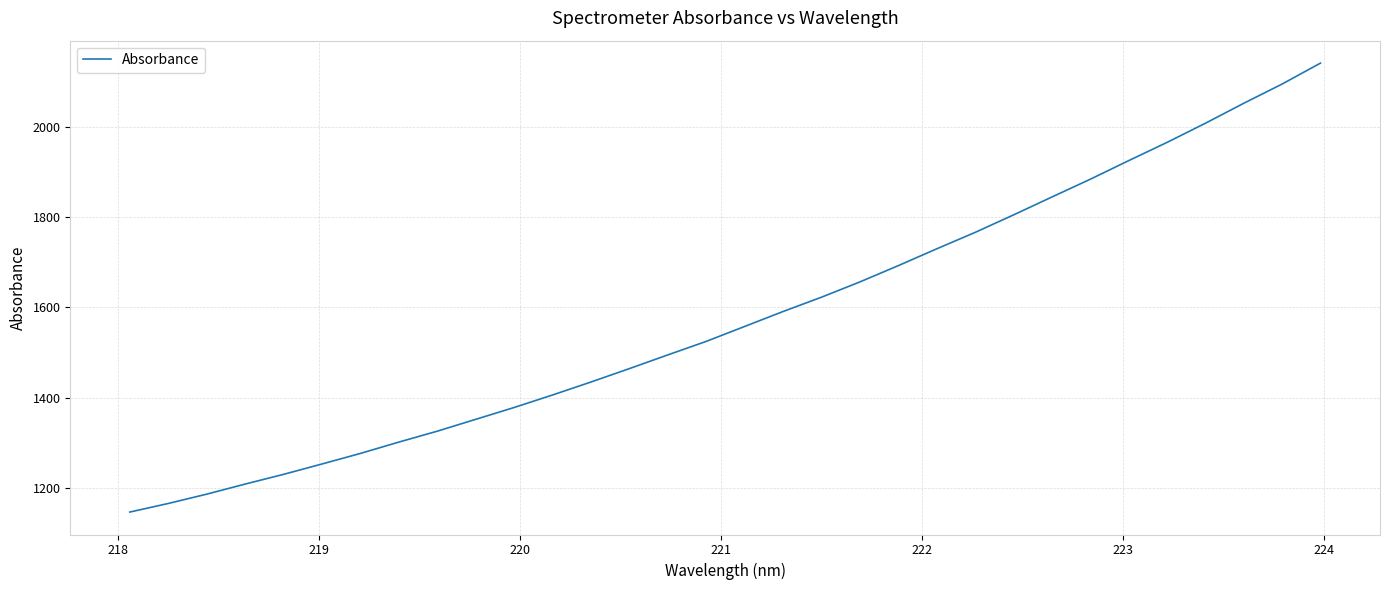

What is the difference between the maximum and minimum values?

994.7